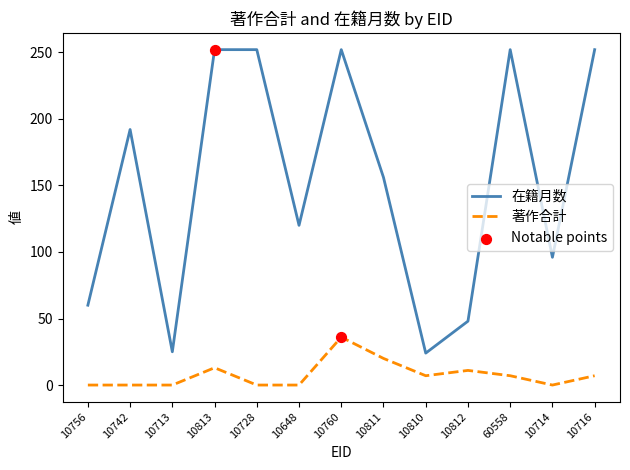

What is the difference between the maximum and minimum values in the 著作合計 series?

36